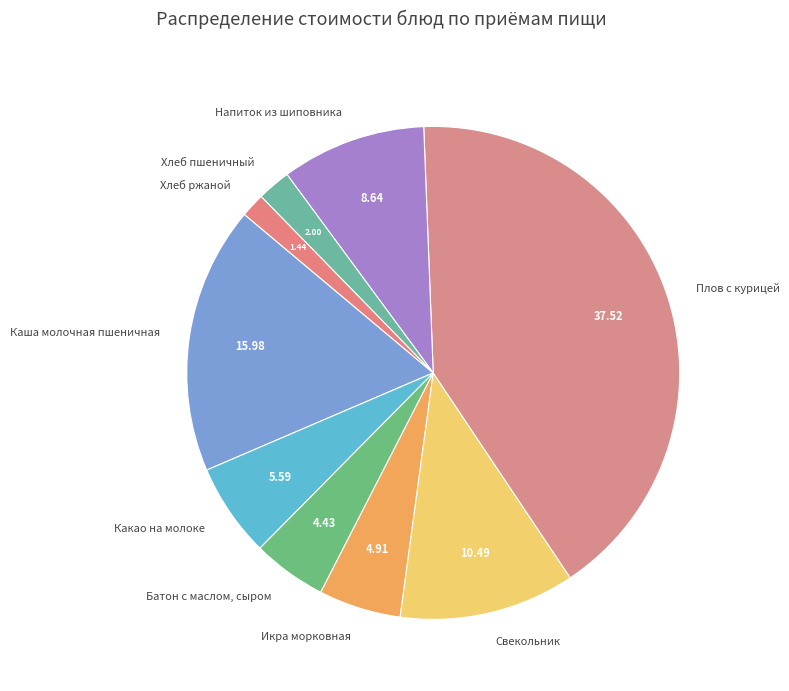

Combined, do Икра морковная and Хлеб пшеничный account for over 50%?

No